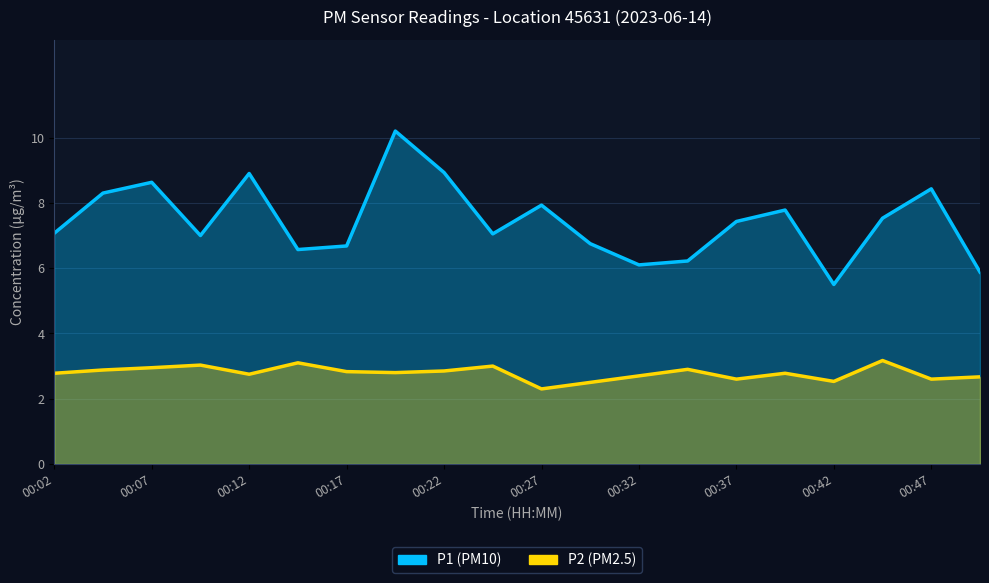

What is the average value of the P1 series?

7.4